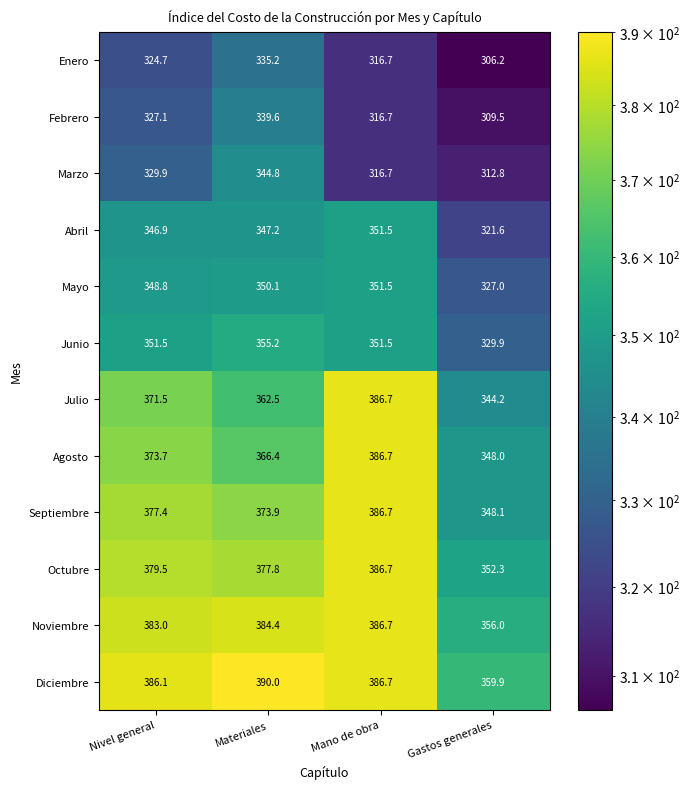

What is the difference between the Mayo values at Mano de obra and Materiales?

1.4